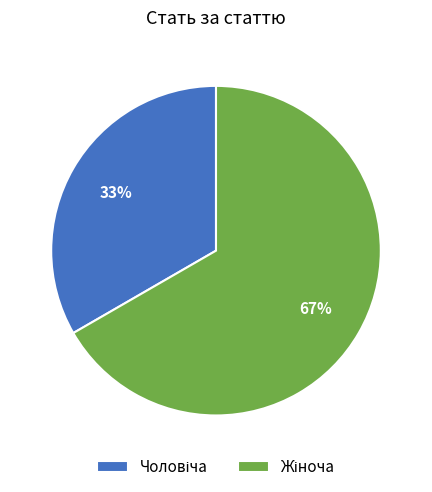

Count the number of slices in the pie.

2